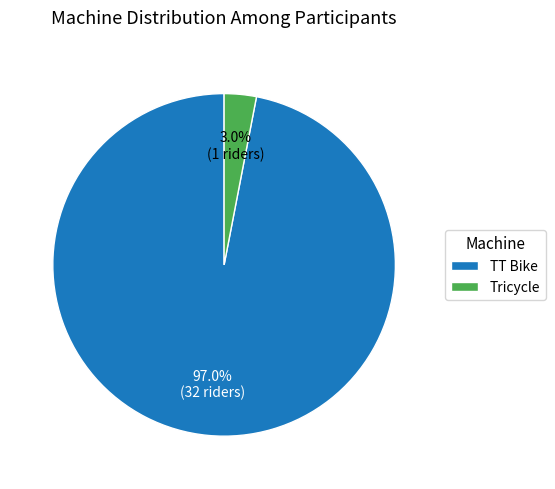

How many segments does this pie chart have?

2